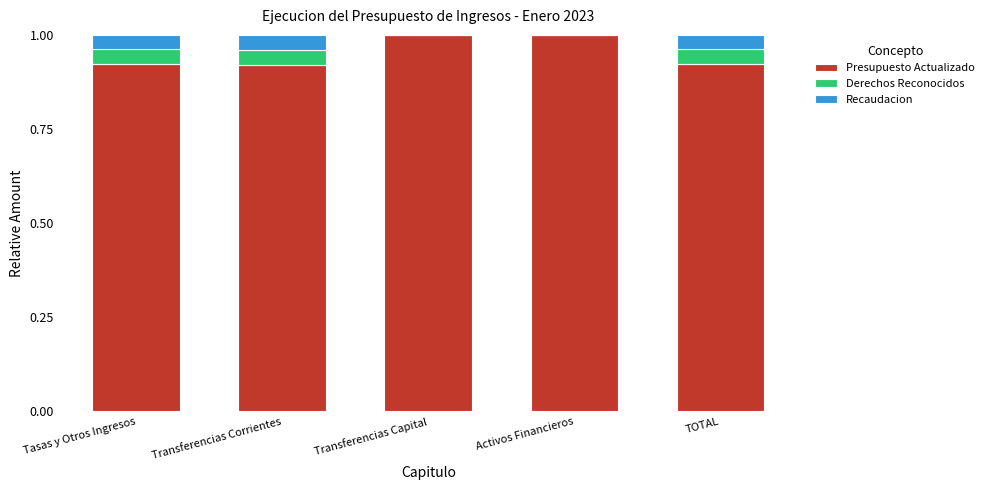

What is the total value across all series at Tasas y Otros Ingresos?

1.0